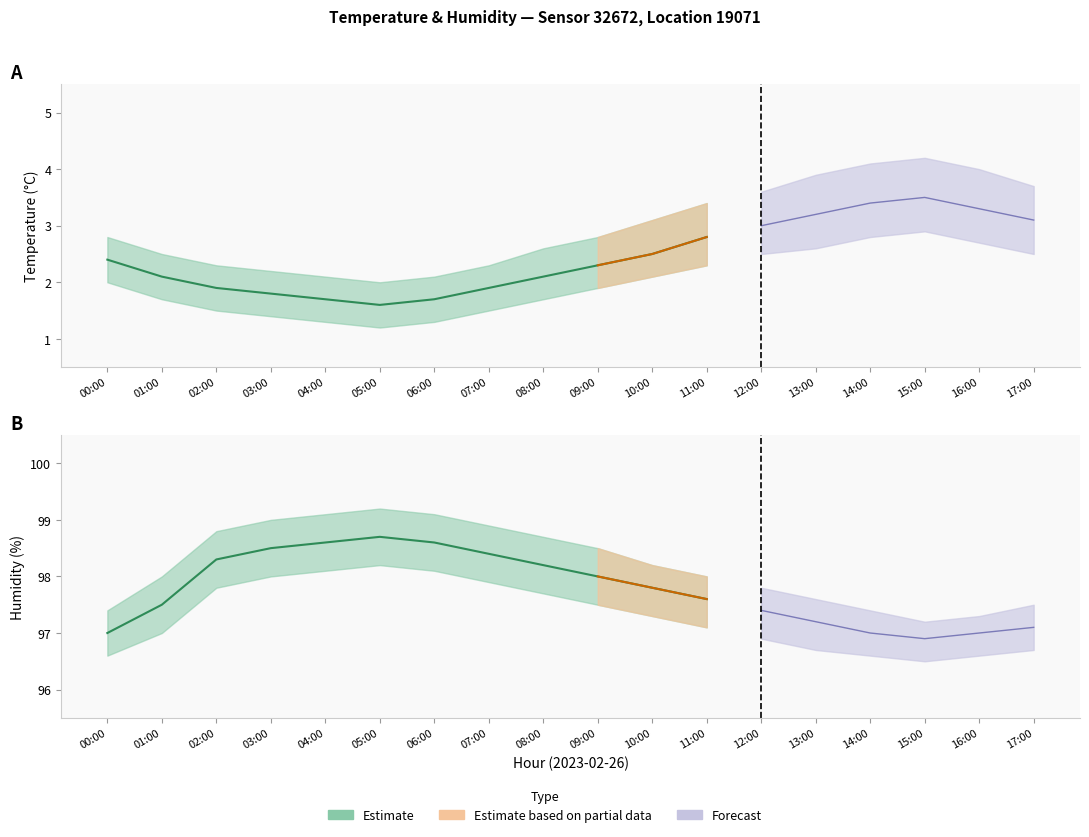

What is the label of the 6th point from the left?

05:00